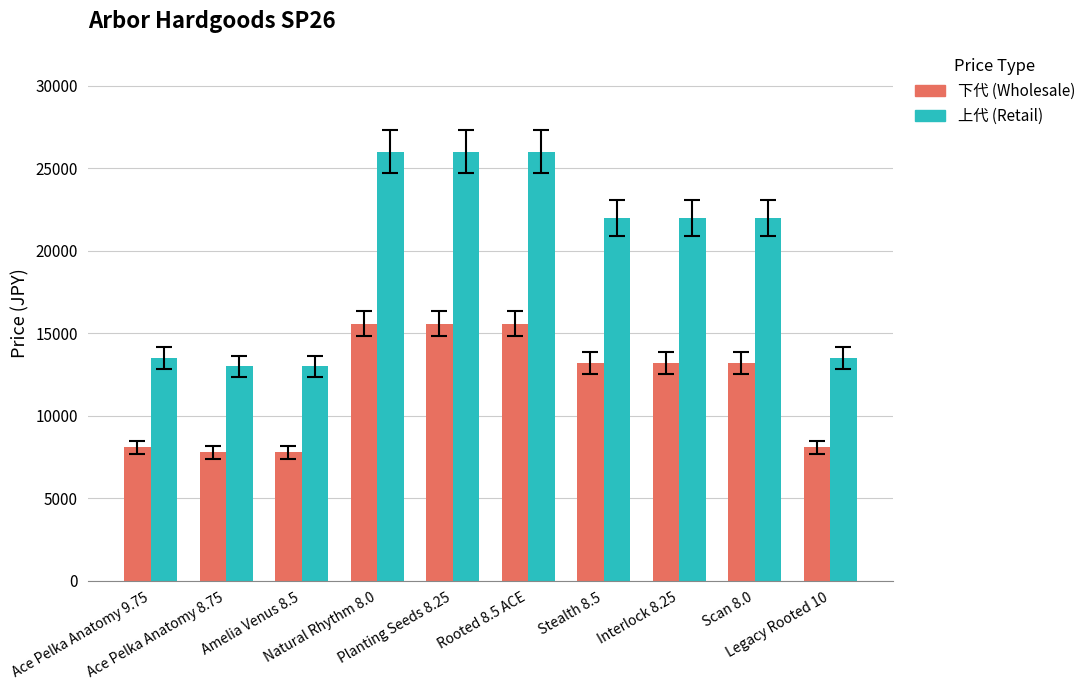

List the series in order of their peak value, lowest first.

下代 (Wholesale), 上代 (Retail)